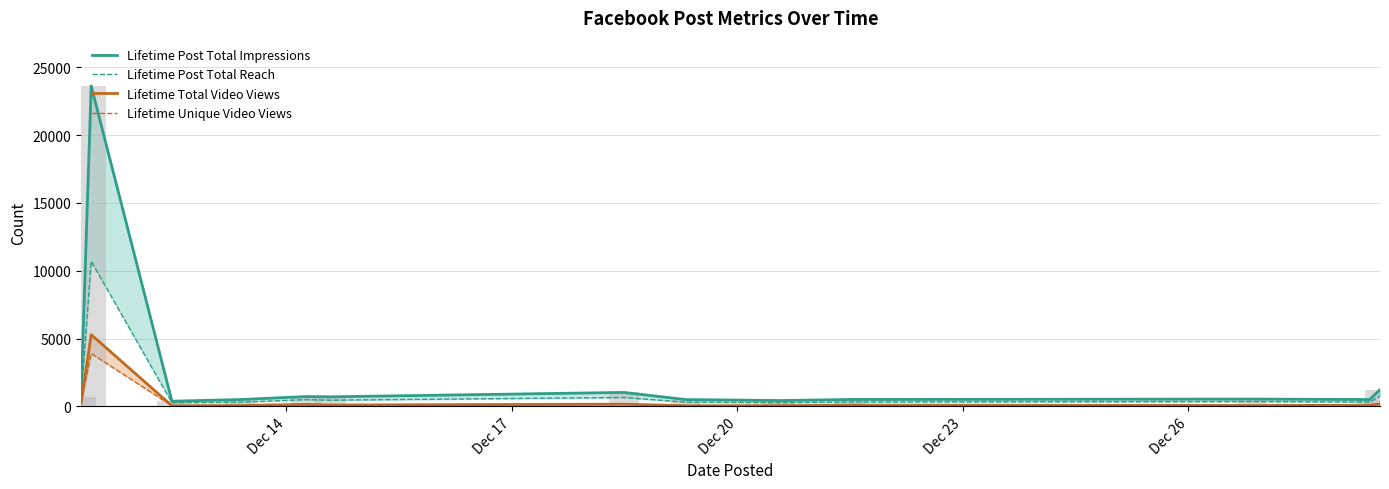

At which label does Lifetime Total Video Views reach its minimum?

Dec 20